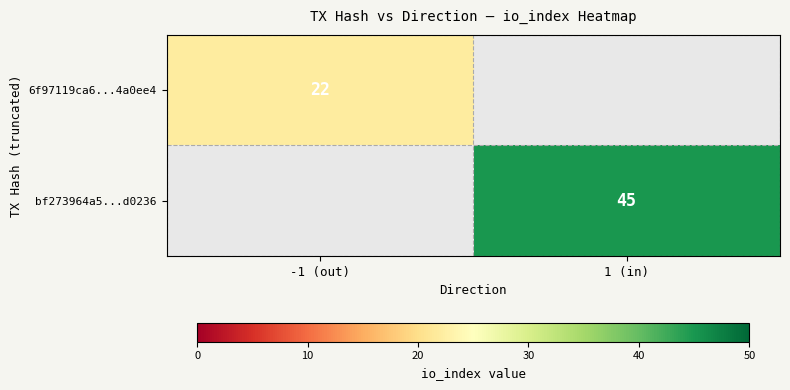

Is it true that 6f97119ca6...4a0ee4 equals 38 at -1 (out)?

False